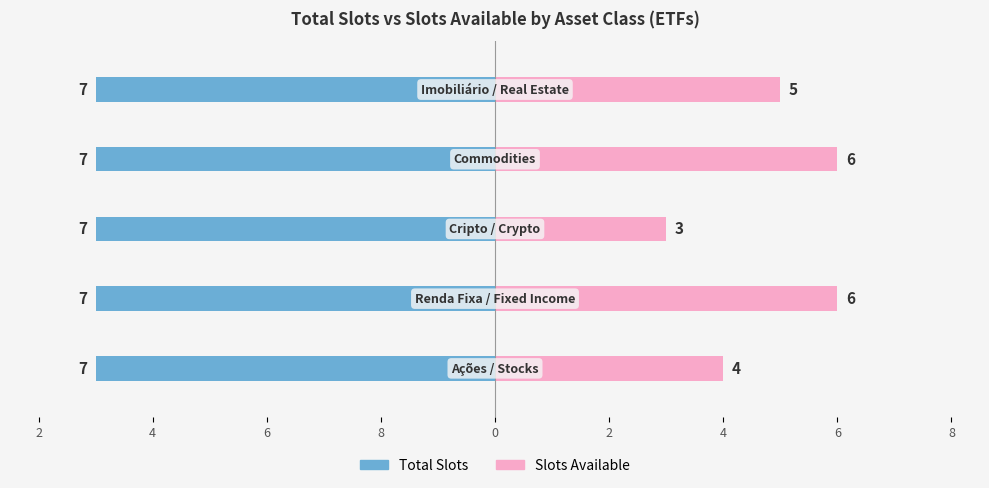

What is the difference between the highest and lowest values at 6?

5.7